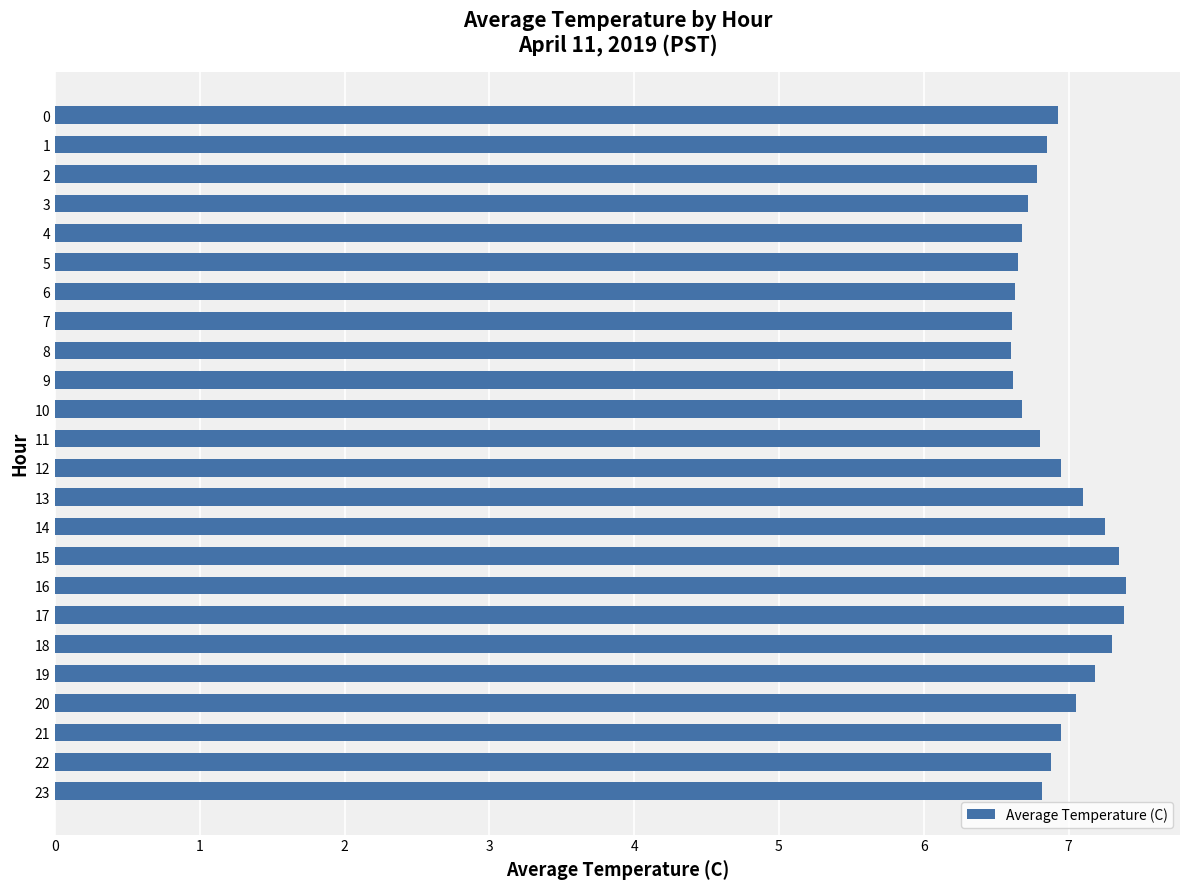

Does the chart contain stacked bars?

No